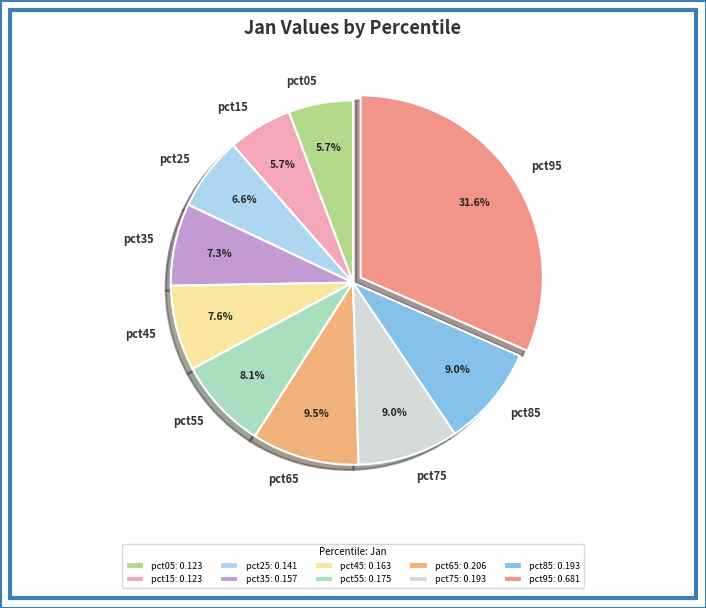

To the nearest percent, what portion does pct75 represent?

9%